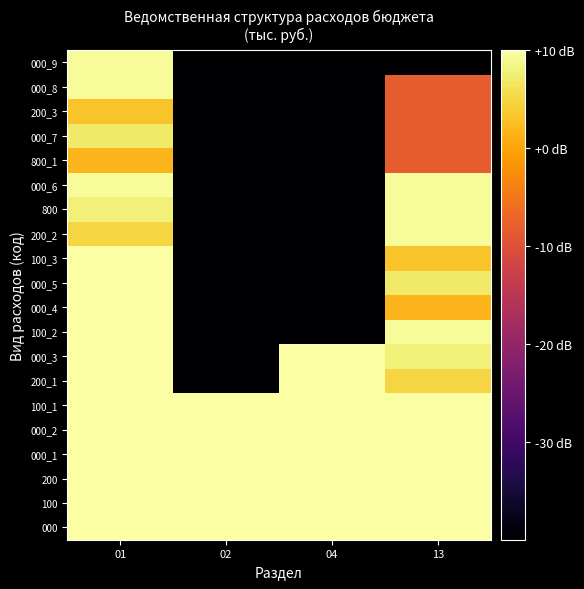

Reading right to left, extract all data points from this chart.

000: 13=21.9	04=32.0	02=27.4	01=33.6
100: 13=21.7	04=32.0	02=27.4	01=27.4
200: 13=21.4	04=32.0	02=27.4	01=32.0
000_1: 13=21.4	04=32.0	02=27.4	01=32.0
000_2: 13=21.4	04=31.4	02=27.4	01=32.0
100_1: 13=21.2	04=30.7	02=27.4	01=30.8
200_1: 13=4.8	04=23.0	02=-40.0	01=23.0
000_3: 13=7.8	04=22.9	02=-40.0	01=22.9
100_2: 13=9.3	04=-40.0	02=-40.0	01=21.9
000_4: 13=1.7	04=-40.0	02=-40.0	01=21.7
000_5: 13=7.0	04=-40.0	02=-40.0	01=21.4
100_3: 13=3.0	04=-40.0	02=-40.0	01=21.2
200_2: 13=9.4	04=-40.0	02=-40.0	01=4.8
800: 13=9.3	04=-40.0	02=-40.0	01=7.8
000_6: 13=9.3	04=-40.0	02=-40.0	01=9.3
800_1: 13=-8.2	04=-40.0	02=-40.0	01=1.7
000_7: 13=-8.2	04=-40.0	02=-40.0	01=7.0
200_3: 13=-8.2	04=-40.0	02=-40.0	01=3.0
000_8: 13=-8.2	04=-40.0	02=-40.0	01=9.4
000_9: 13=-40.0	04=-40.0	02=-40.0	01=9.3